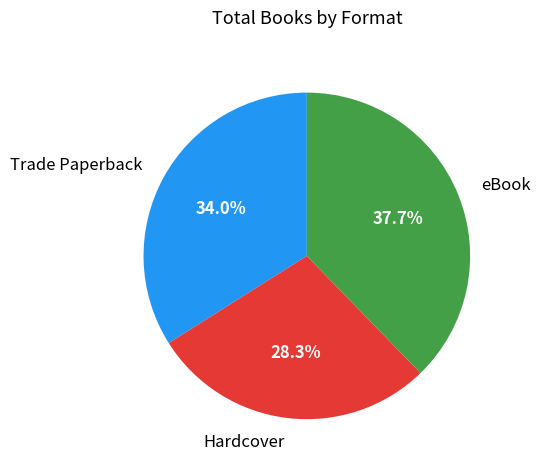

Is the sum of Trade Paperback and Hardcover greater than half?

Yes